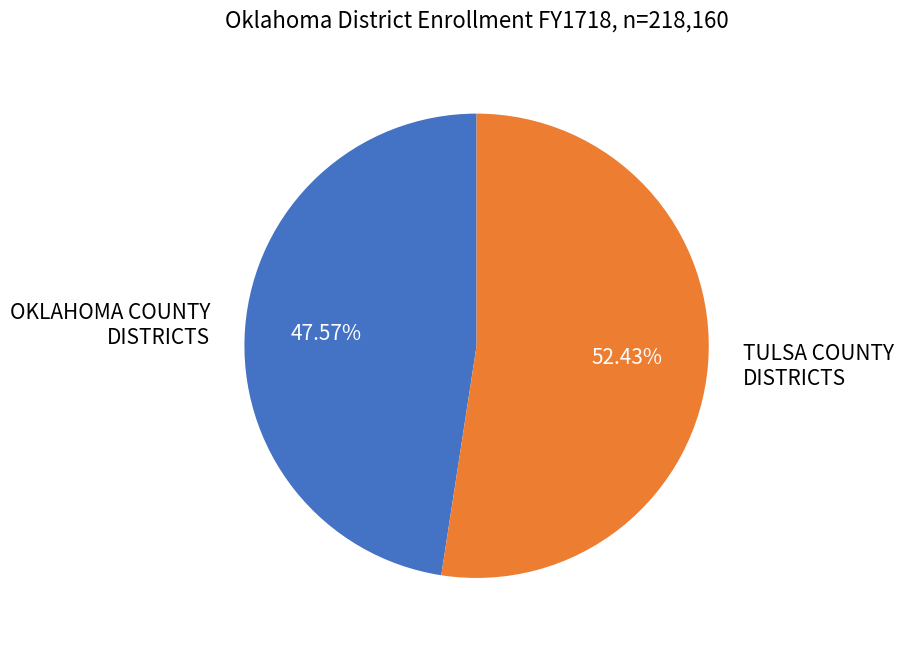

Combined, do OKLAHOMA COUNTY DISTRICTS and TULSA COUNTY DISTRICTS account for over 50%?

Yes